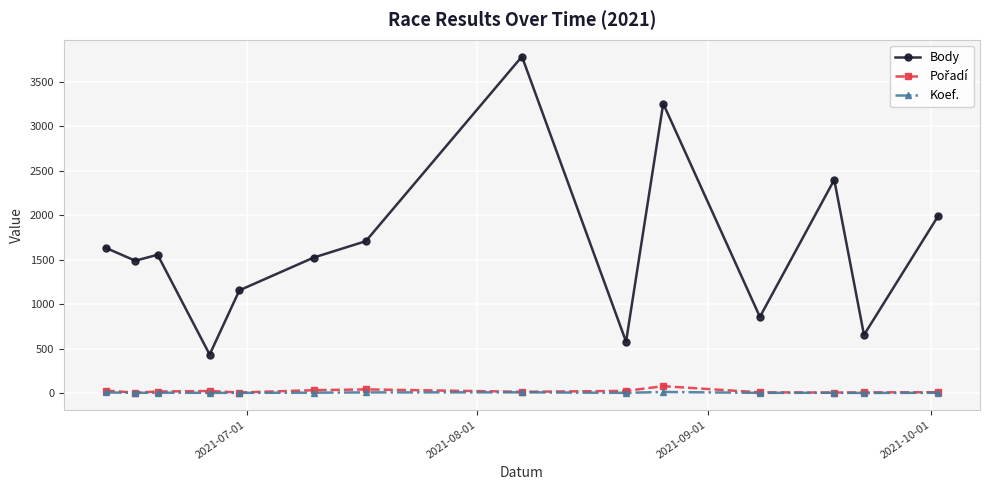

How many values in the Body series are below 1556?

7